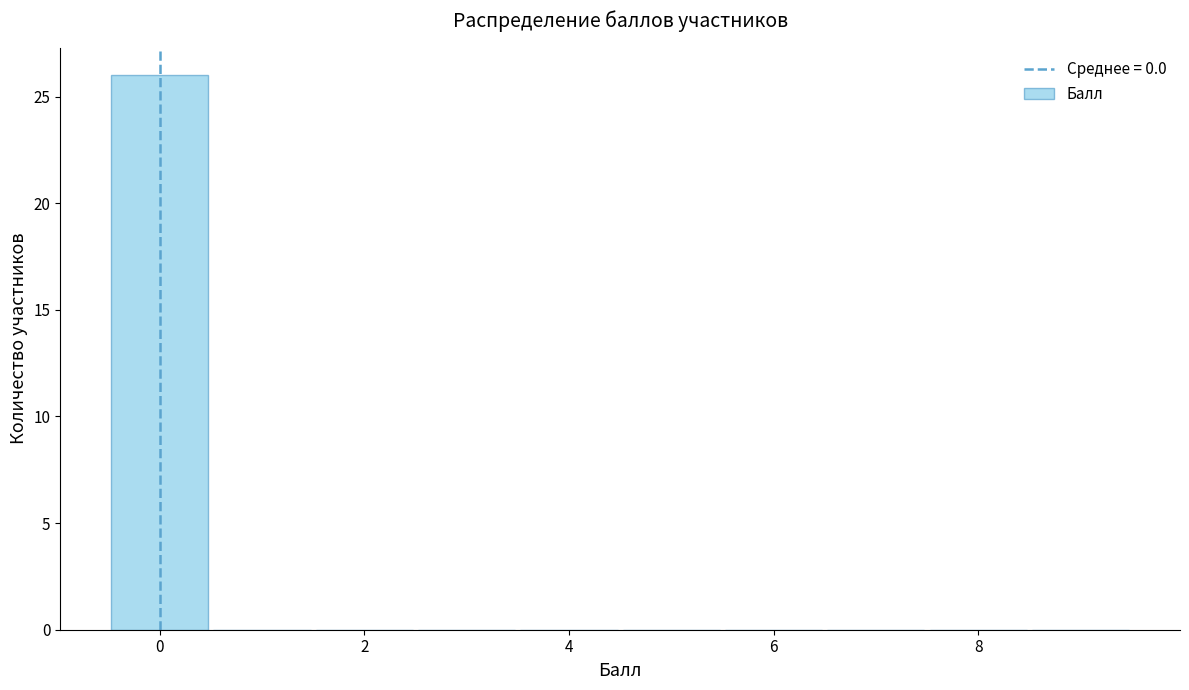

Reading left to right, transcribe this chart: for each bar, give the range it covers on the x-axis and its height. Neither the bar edges nor the heights are printed on the chart, so give them approximately, as read against the axes.

-0.5 to 0.5: 26
0.5 to 1.5: 0
1.5 to 2.5: 0
2.5 to 3.5: 0
3.5 to 4.5: 0
4.5 to 5.5: 0
5.5 to 6.5: 0
6.5 to 7.5: 0
7.5 to 8.5: 0
8.5 to 9.5: 0